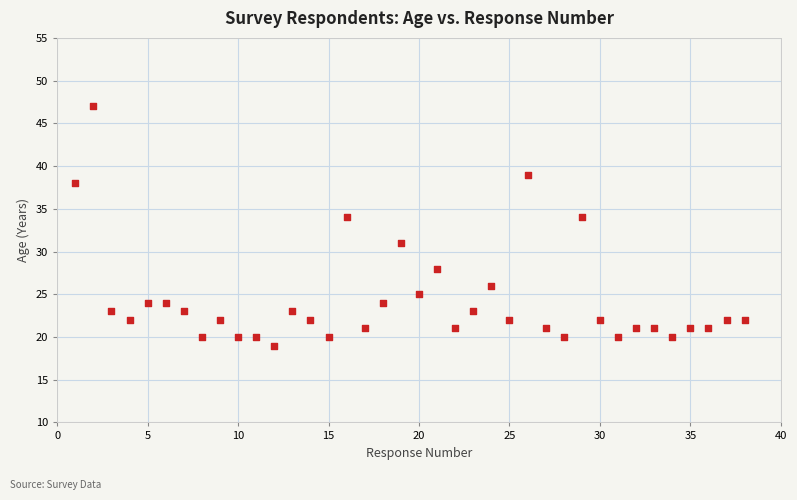

What is the range of Y values (max minus min)?

28